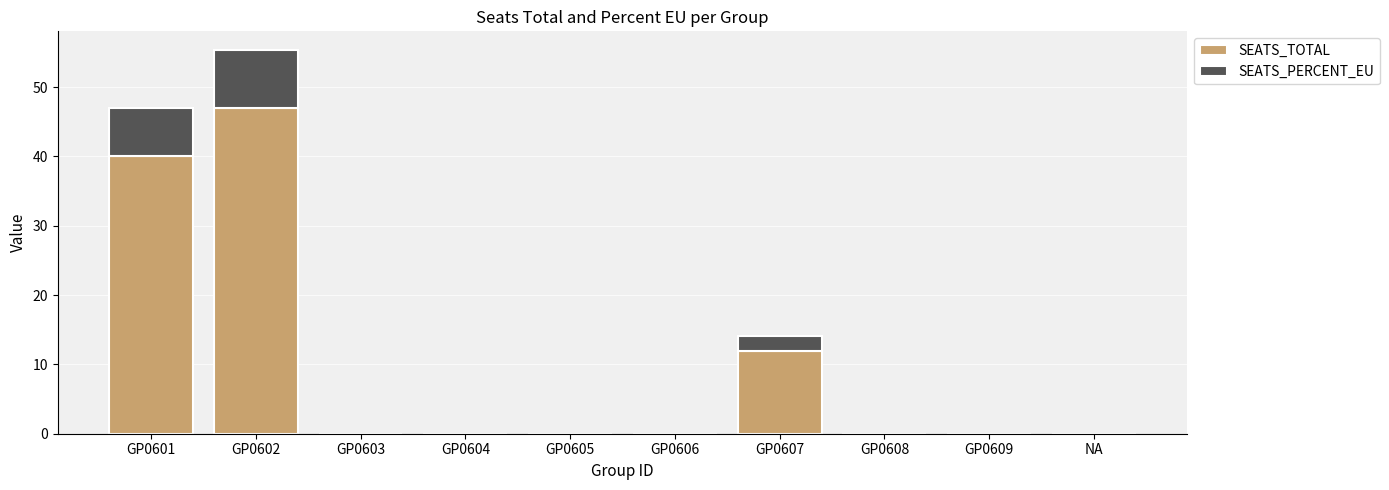

At which category is the sum across all series the highest?

GP0602